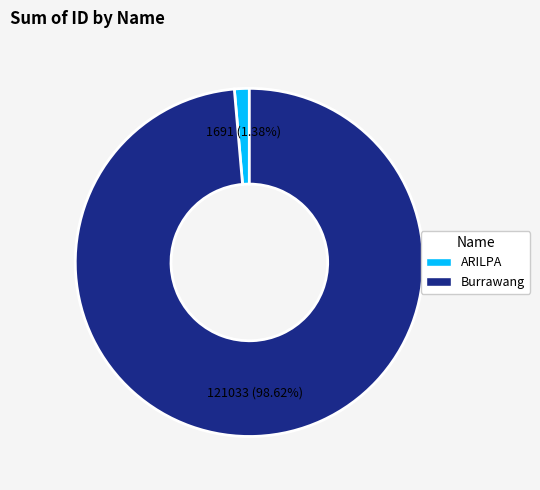

Does ARILPA represent more than half of the total?

No